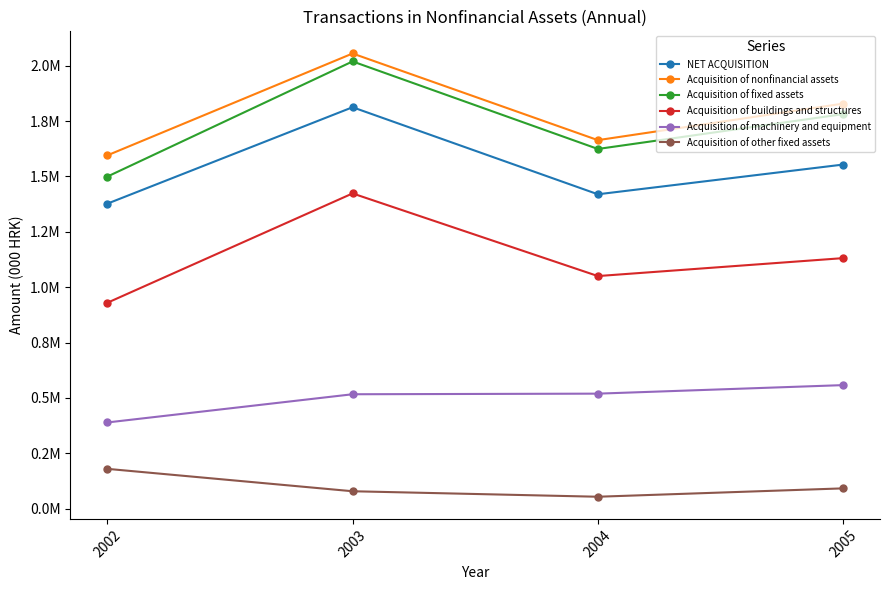

What is the difference between the highest and lowest values at 2005?

1736832.0